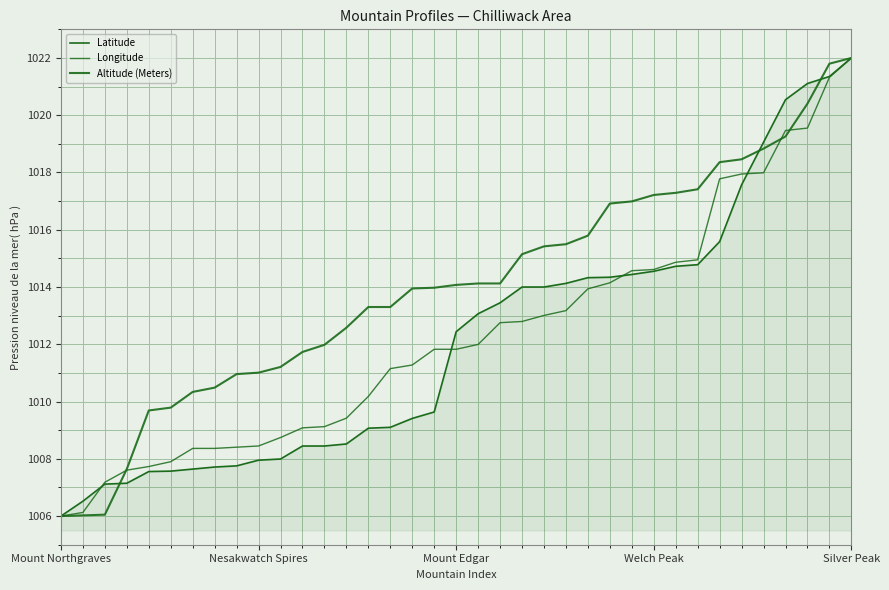

How many lines are shown in the chart?

3